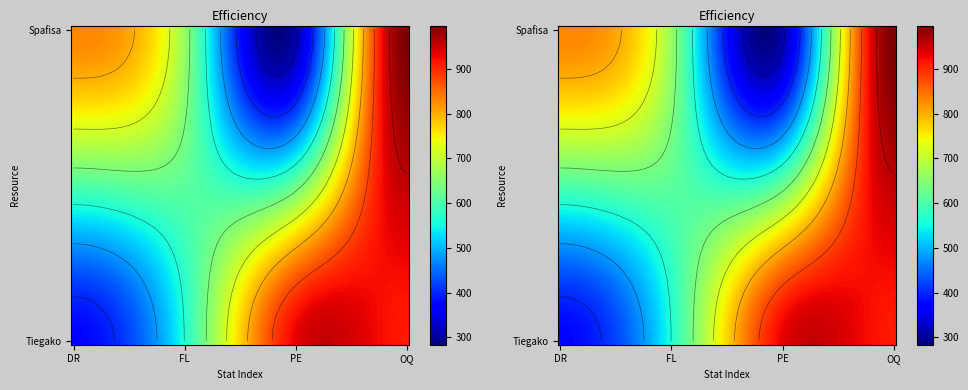

How many values in the Spafisa series exceed 830?

1